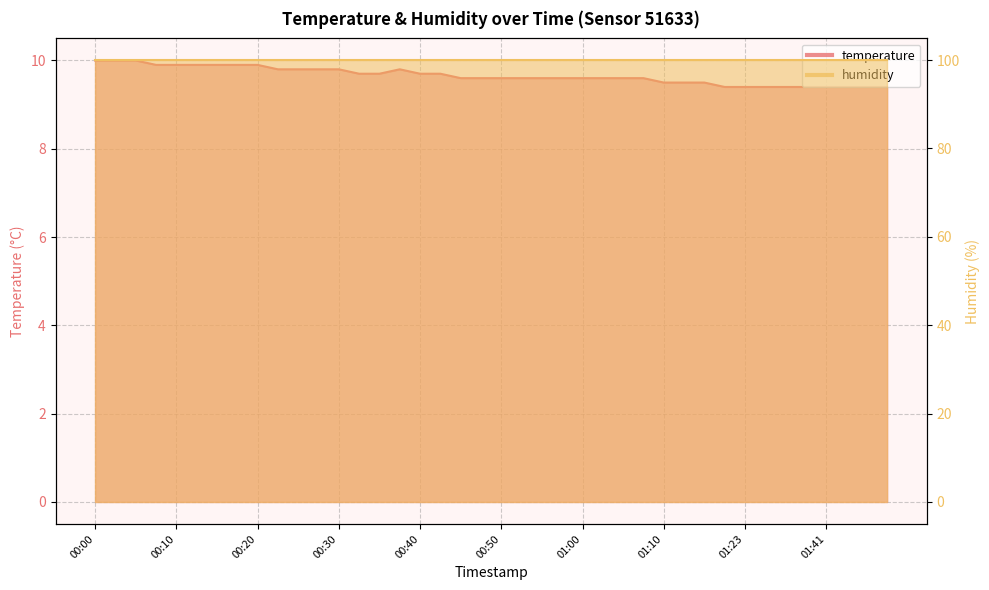

What is the difference between the values at 00:08 and 00:44?

0.3